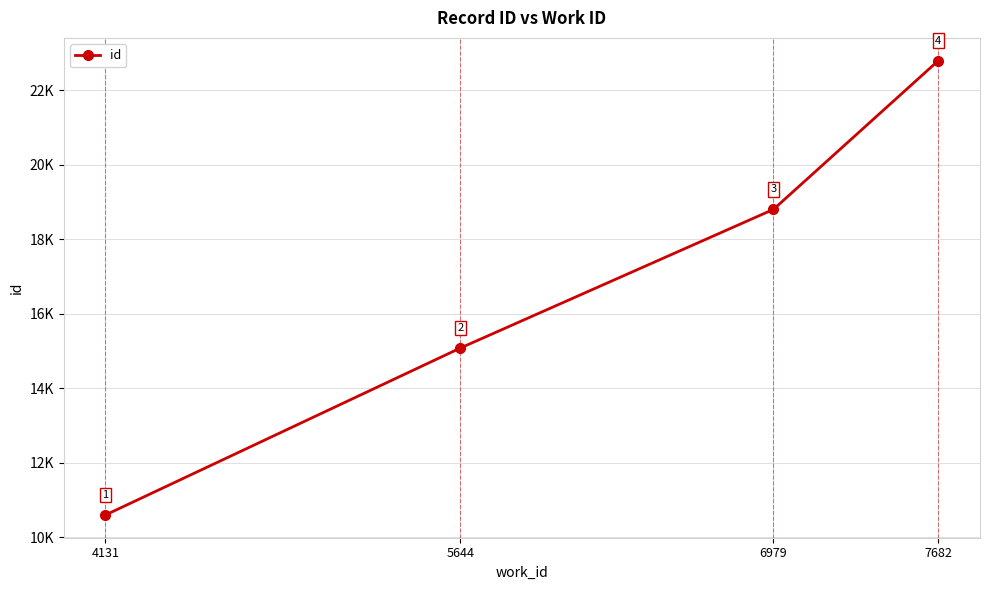

At which label is the value closest to 16701?

5644